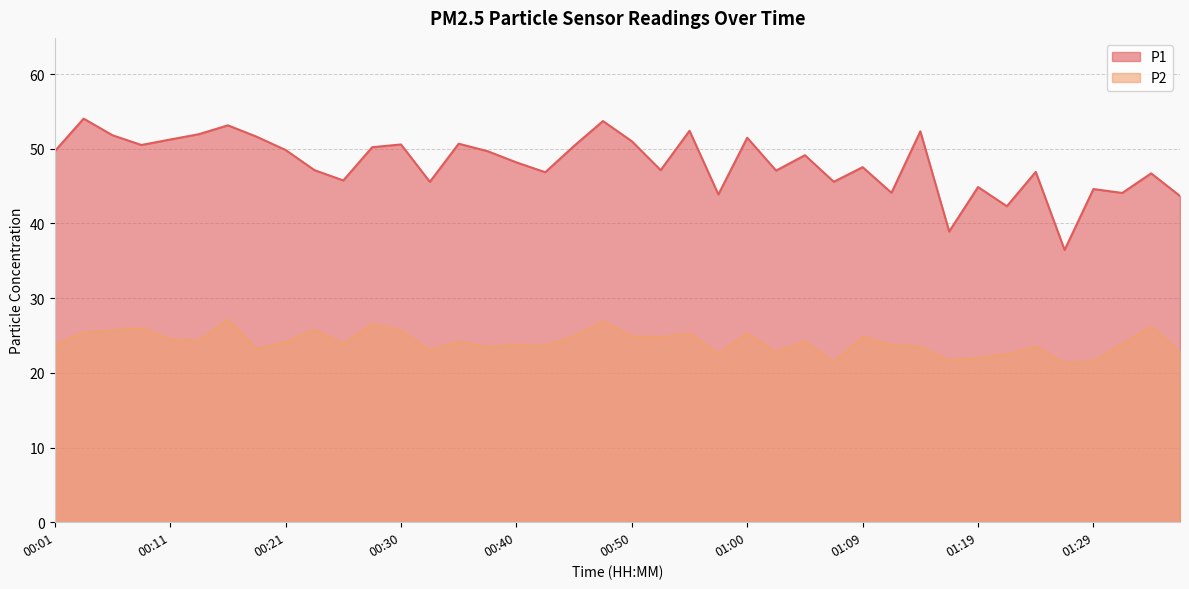

True or false: P2 and P1 intersect in this chart.

False